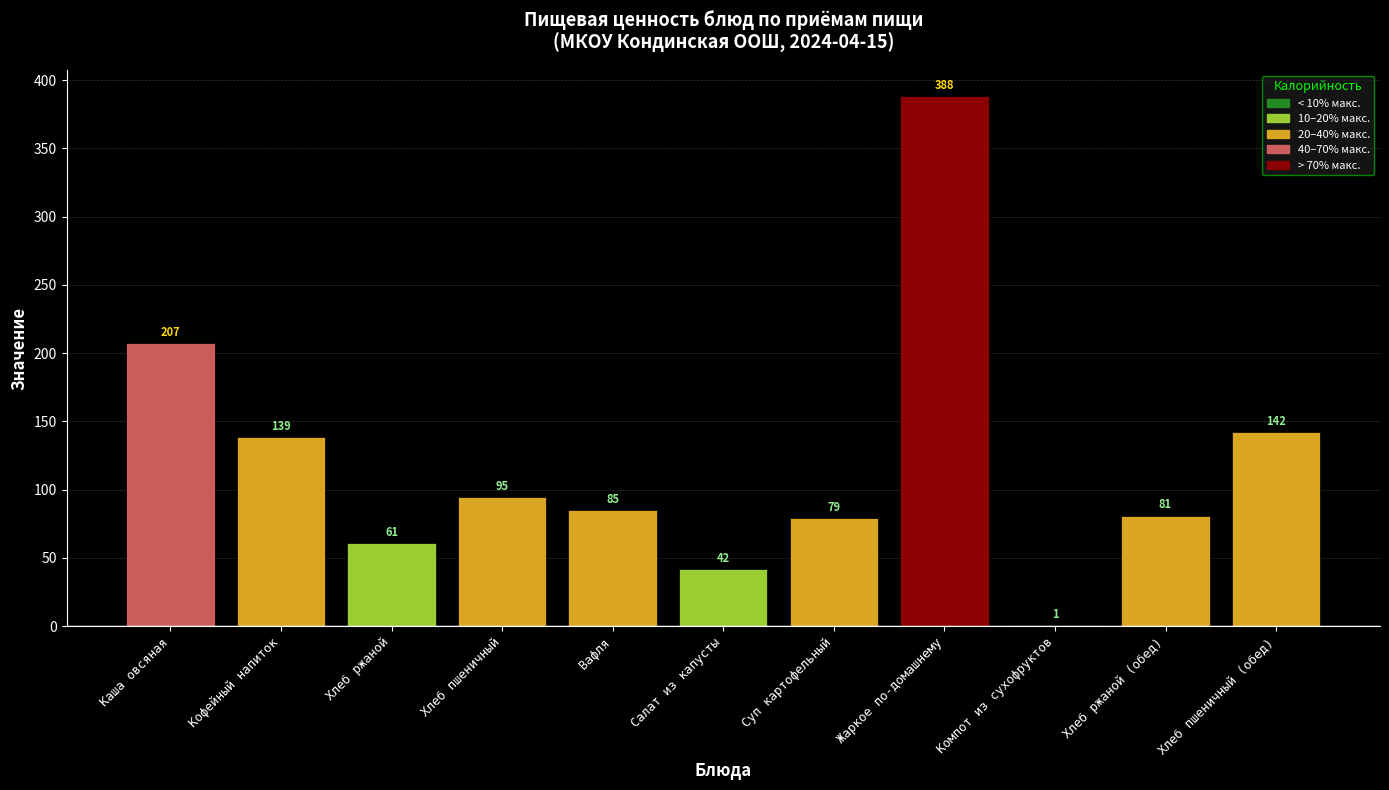

True or false: the data shows 61.0 at Хлеб ржаной.

True